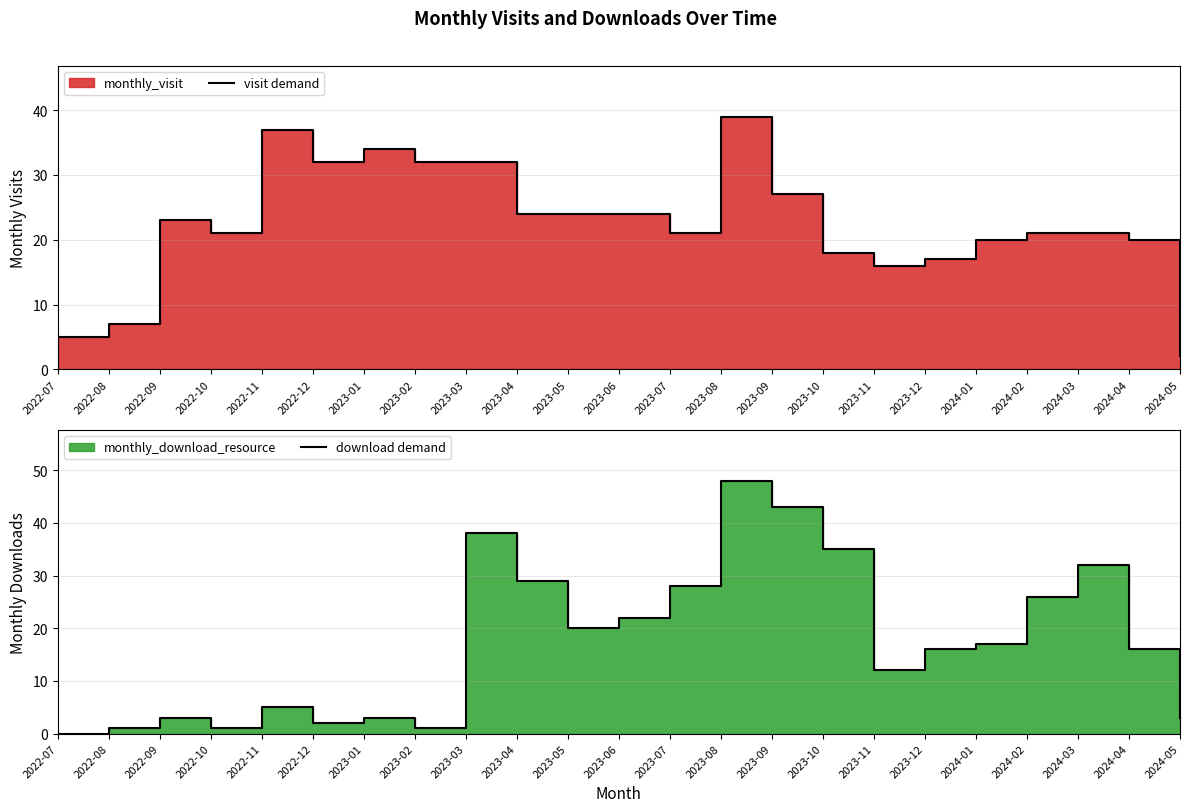

Between which two adjacent categories do download demand and visit demand first intersect?

2023-02 and 2023-03